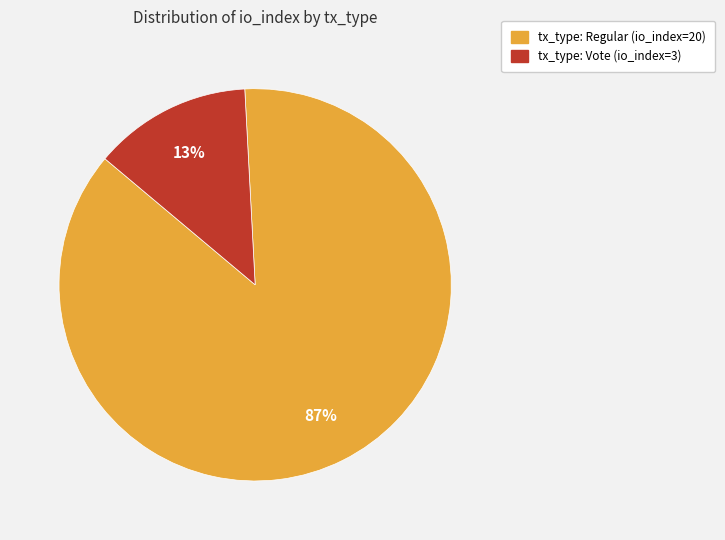

Do tx_type: Vote (io_index=3) and tx_type: Regular (io_index=20) together represent more than half of the pie?

Yes